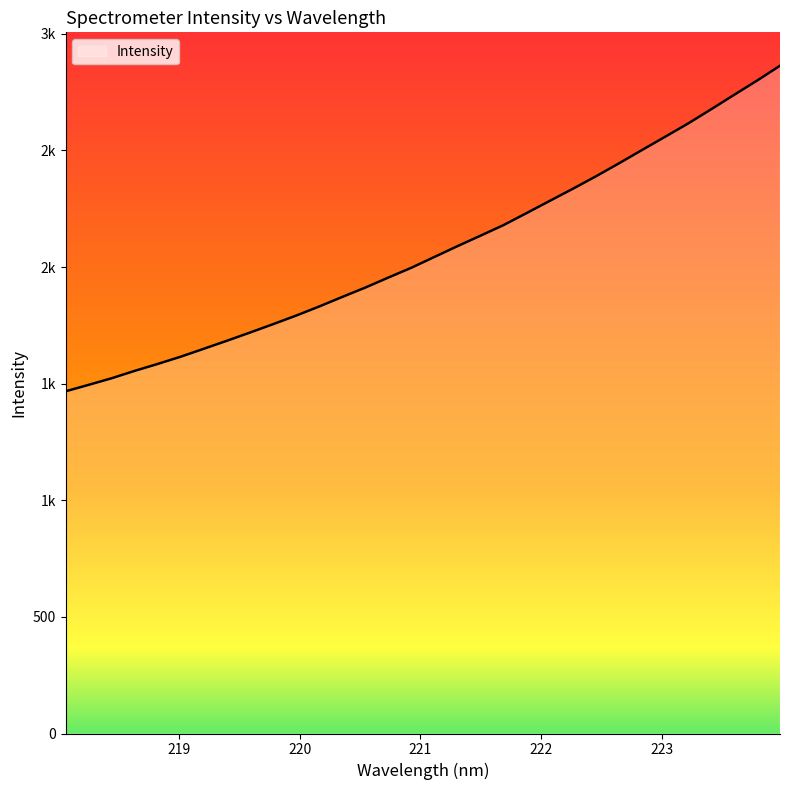

What is the difference between the values at 220.1623 and 222.263?

504.4